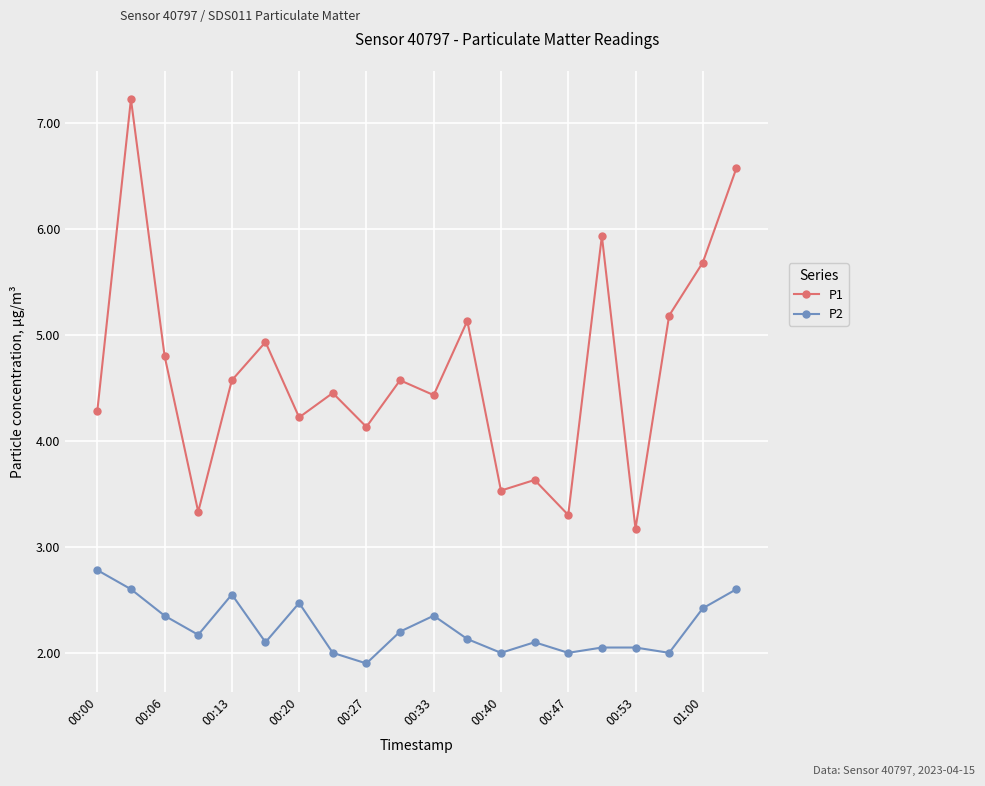

Which series has the largest range (max minus min)?

P1